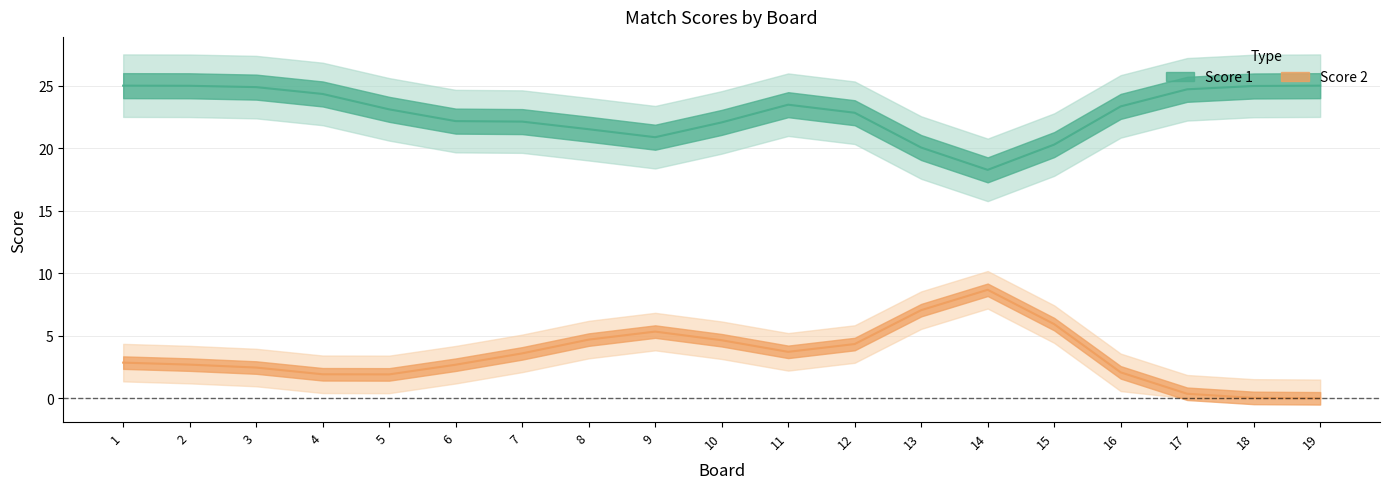

Which series has the largest total across all categories?

Score 1